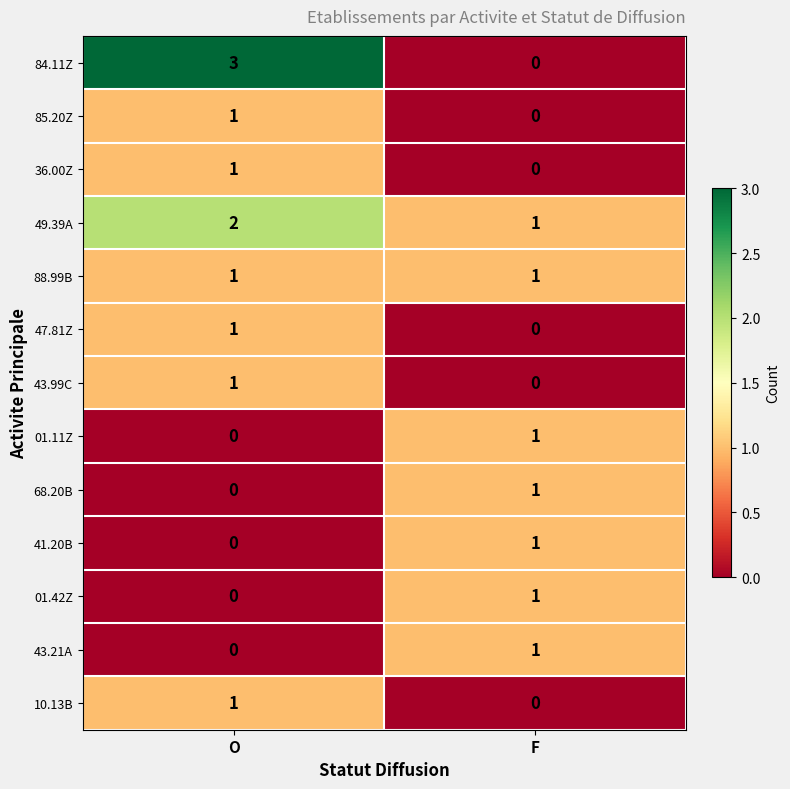

True or false: 84.11Z has a value of 3 at O.

True